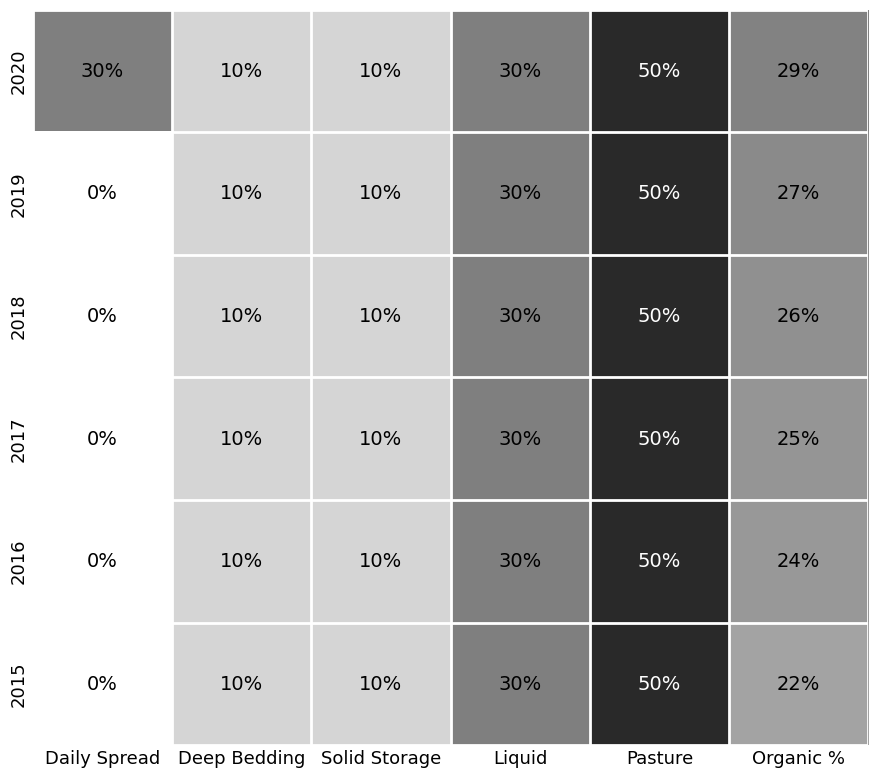

What is the average value of the 2017 series?

21